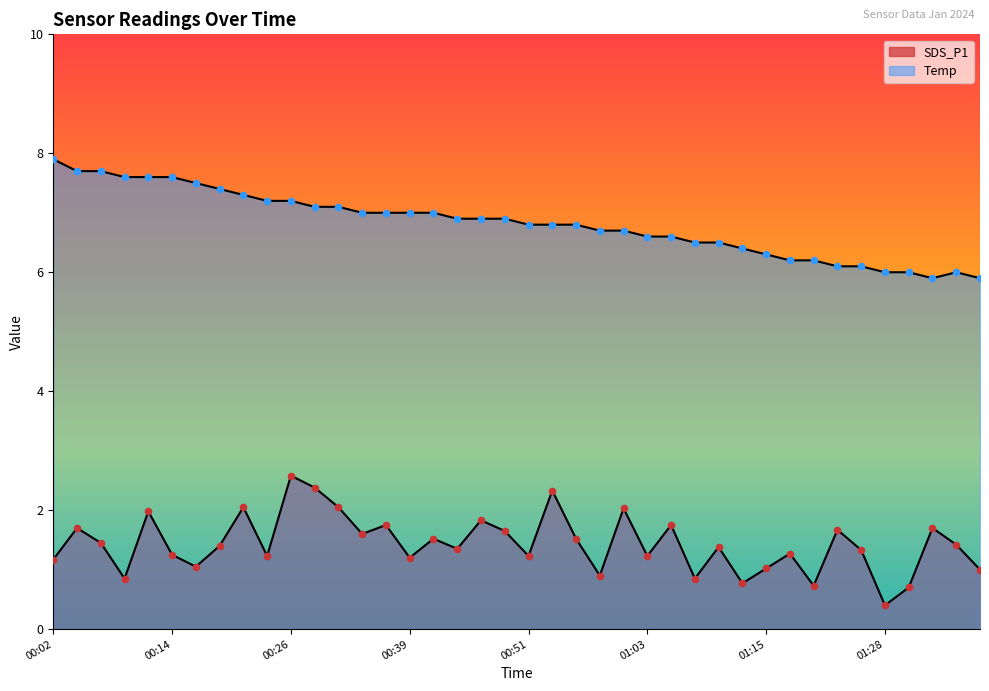

At which category is the sum across all series the highest?

00:26